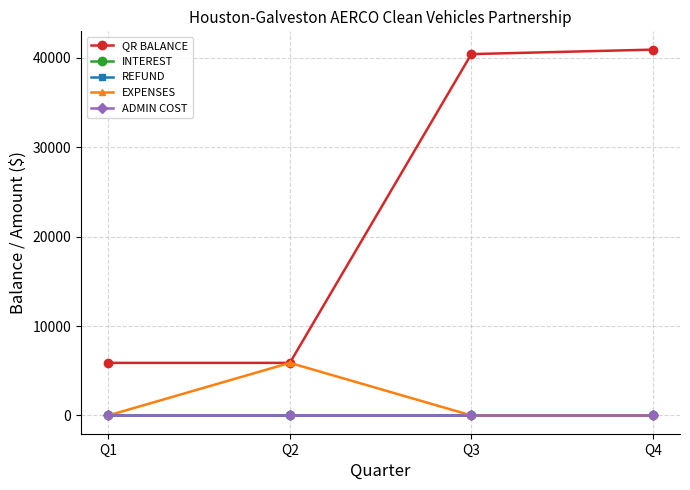

Between Q3 and Q4, which series saw the biggest shift?

QR BALANCE